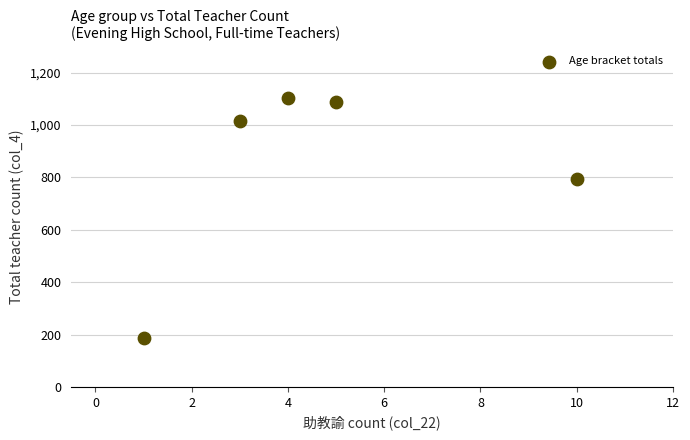

What is the average X value?

5